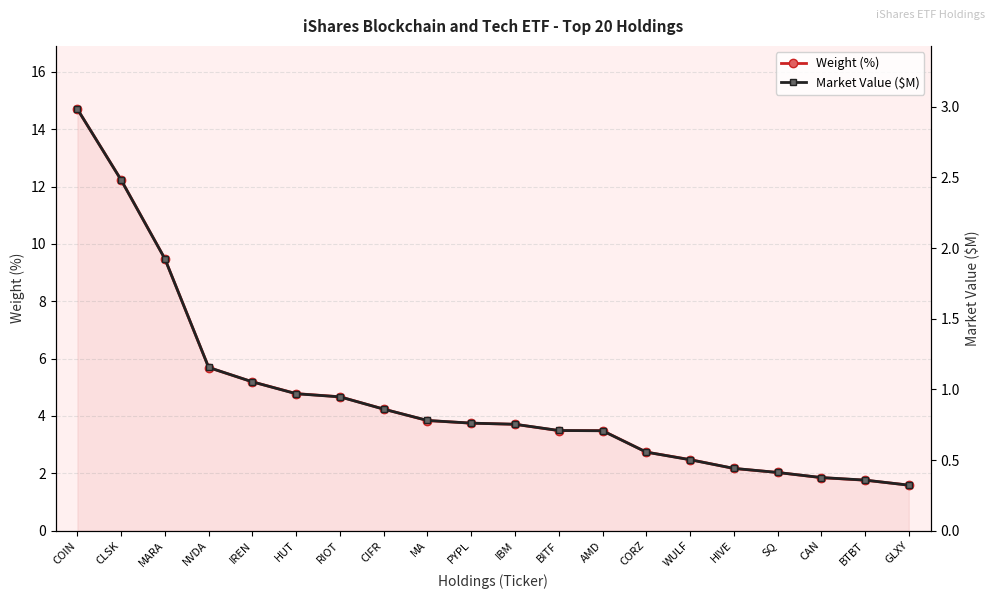

What is the total value across all series at AMD?

4.2